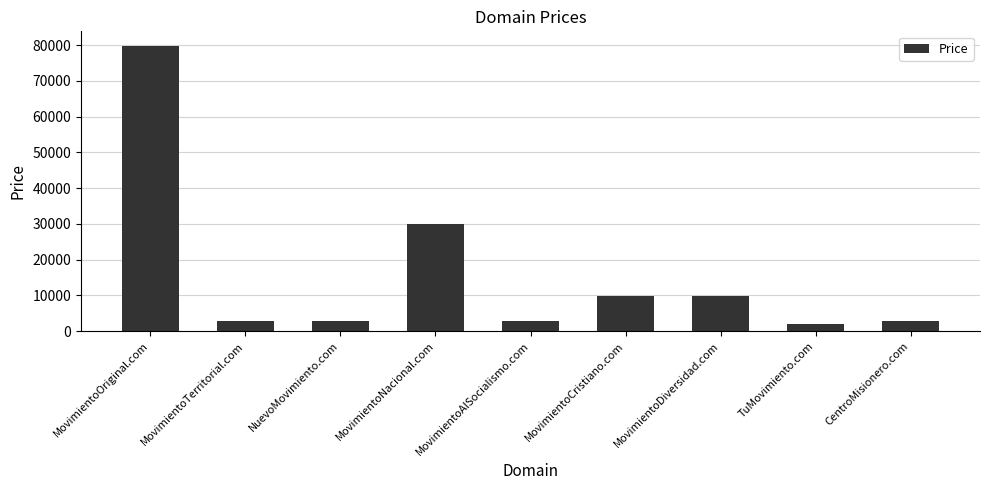

What is the difference between the second highest and minimum values?

28000